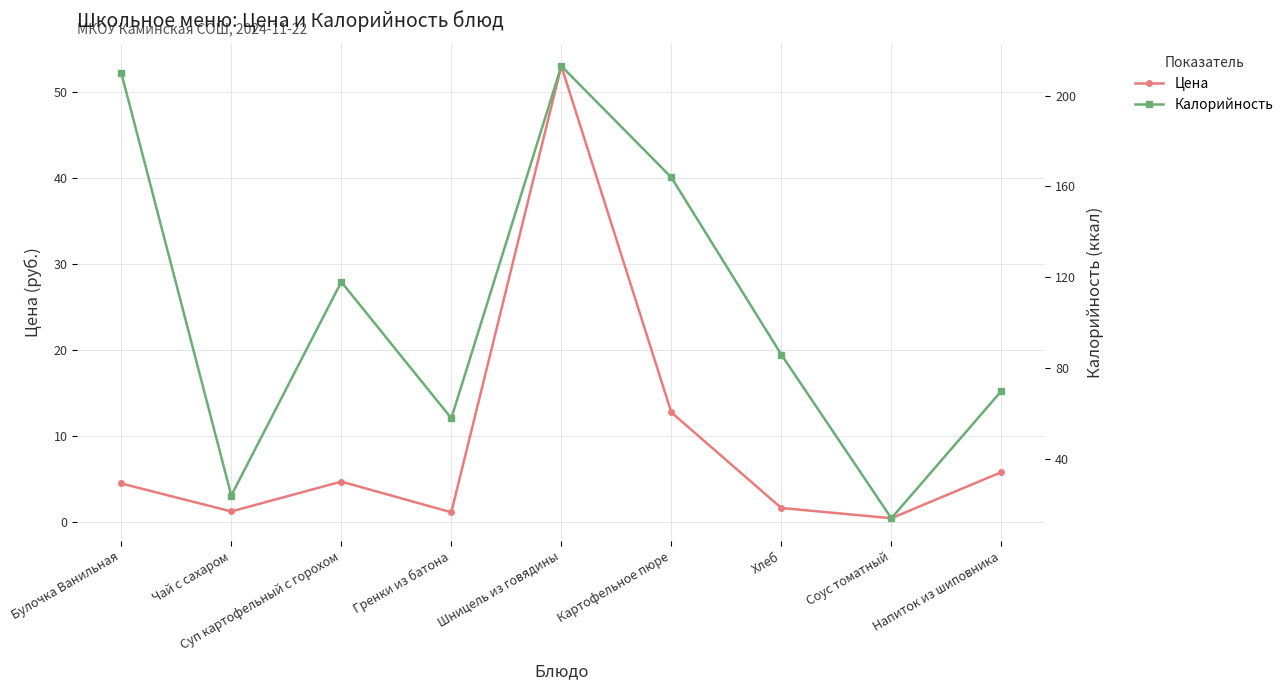

True or false: Цена and Калорийность intersect in this chart.

False